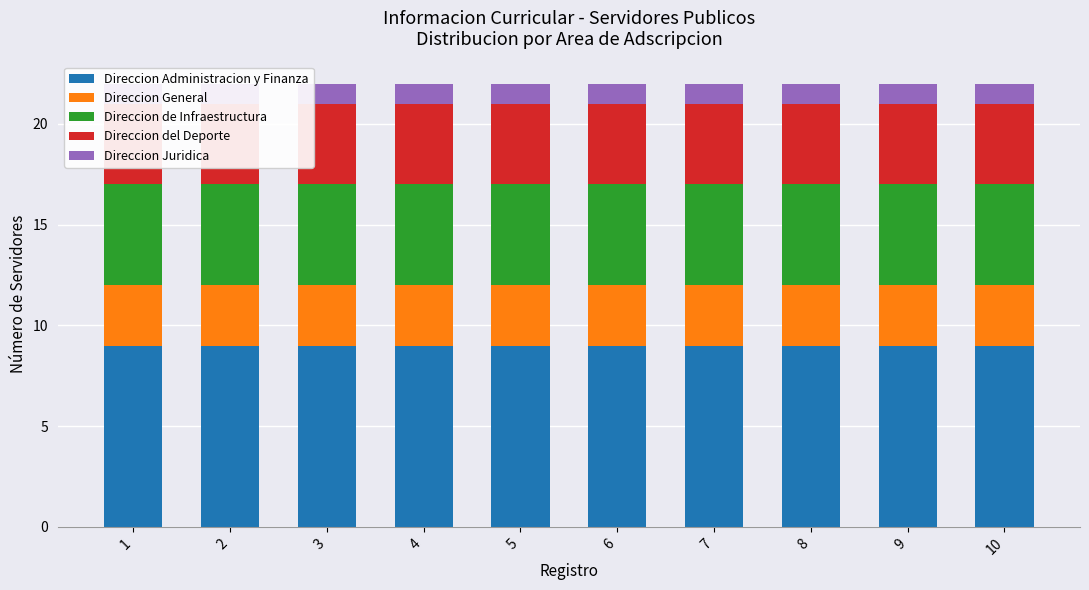

What is the value of the Direccion Administracion y Finanza bar at the 7th from the left?

9